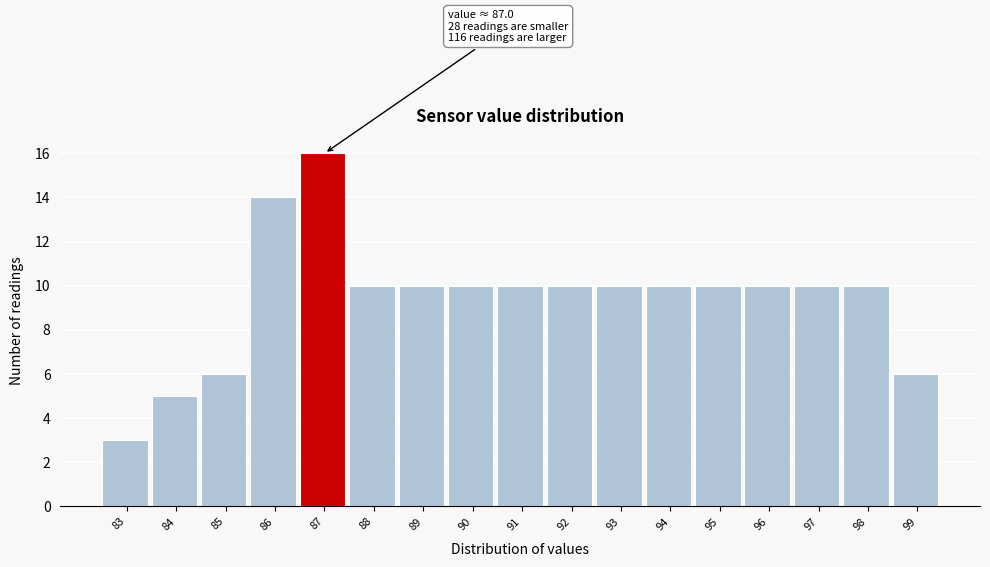

Reading left to right, extract all data points from this chart.

3	5	6	14	16	10	10	10	10	10	10	10	10	10	10	10	6